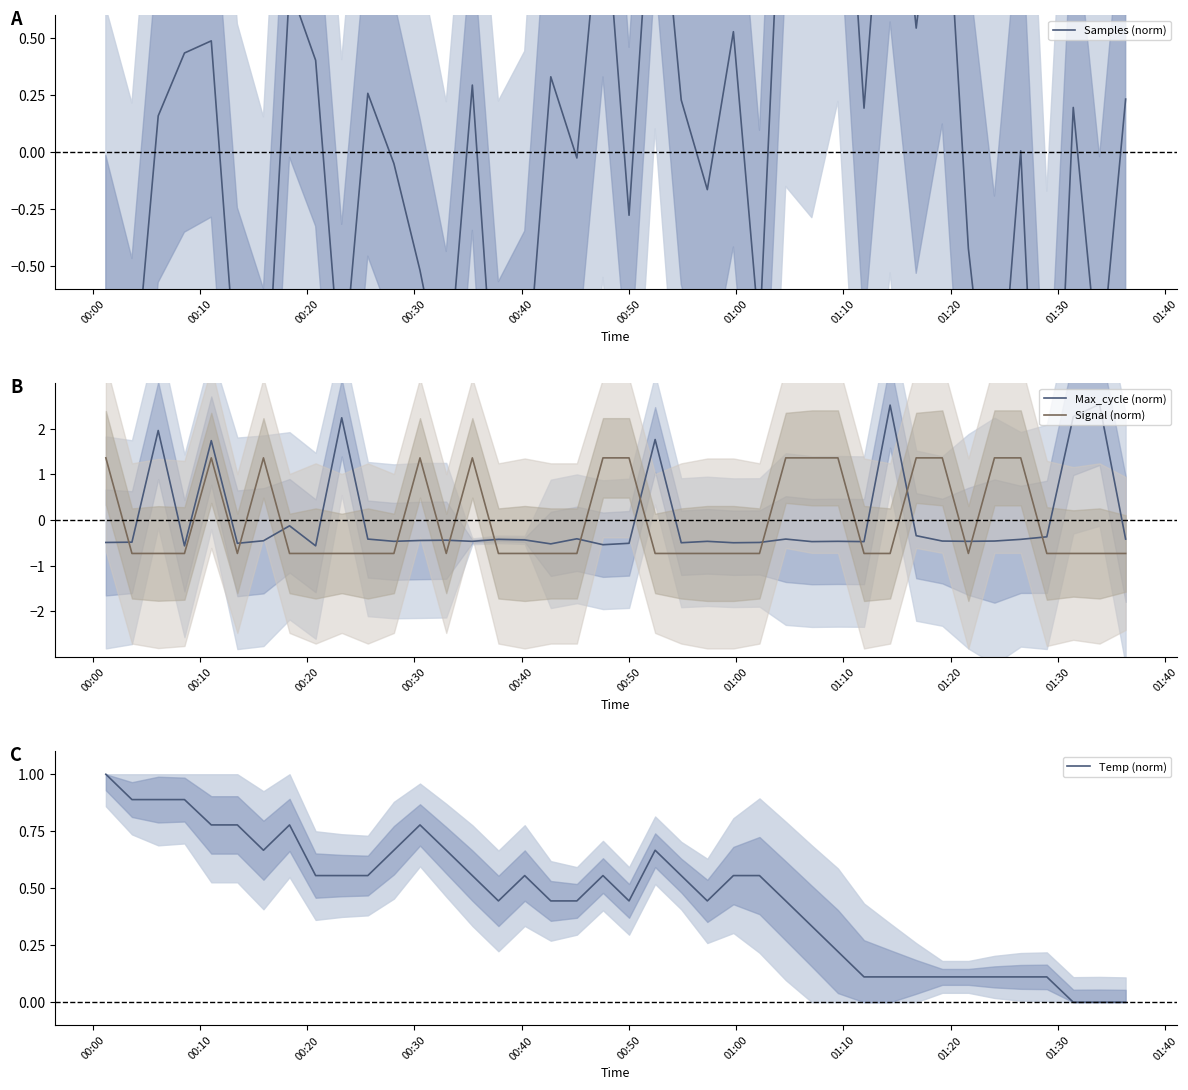

Does the chart have visible grid lines?

No